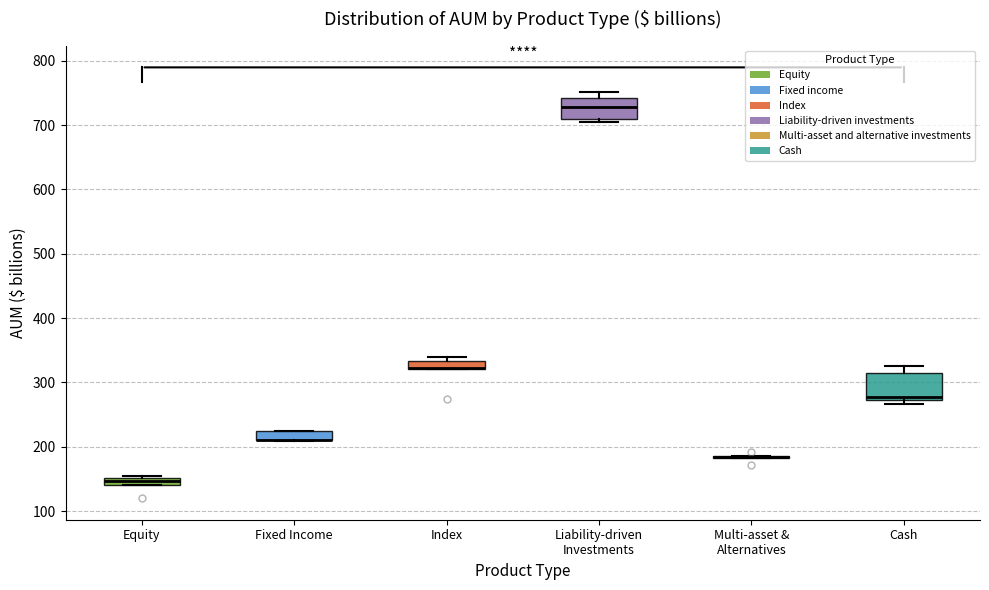

Where is the upper edge of the box for Fixed Income on the y-axis? The values are not printed on the chart, so give them approximately, as read against the axis.

220